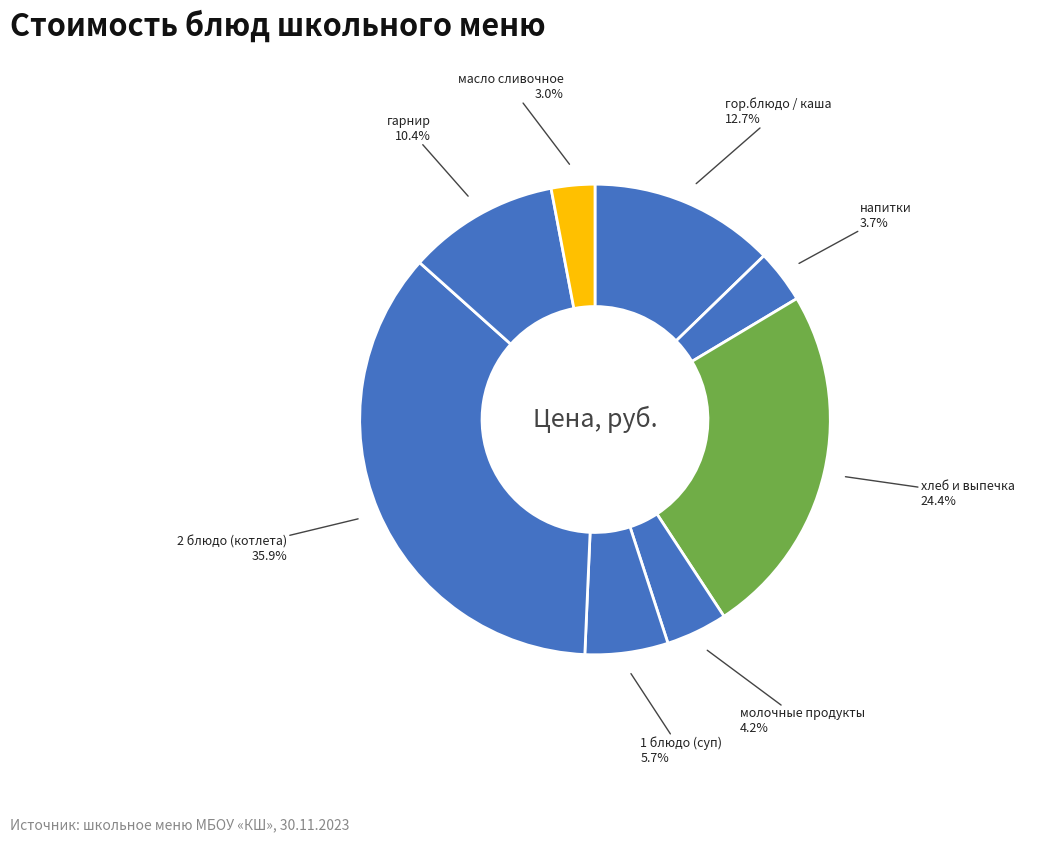

How many segments does this pie chart have?

8